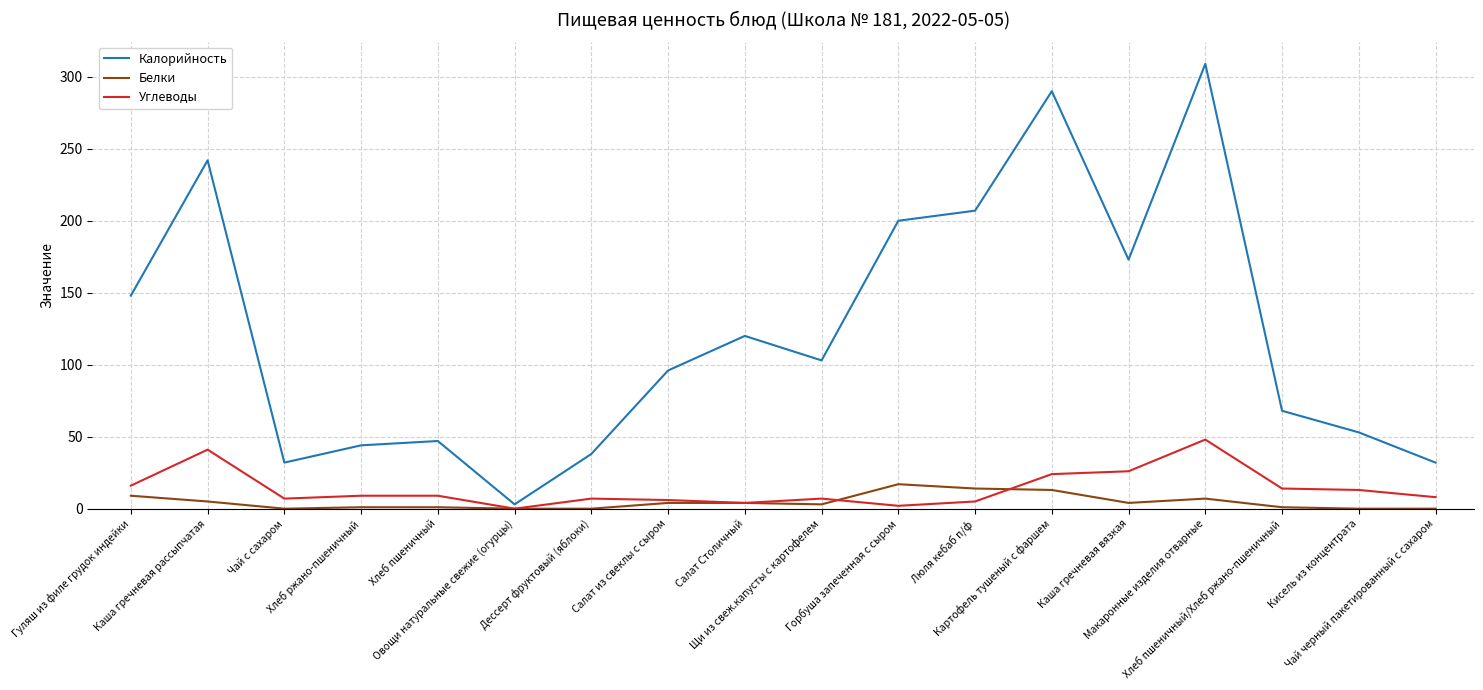

Which series has the widest spread of values?

Калорийность